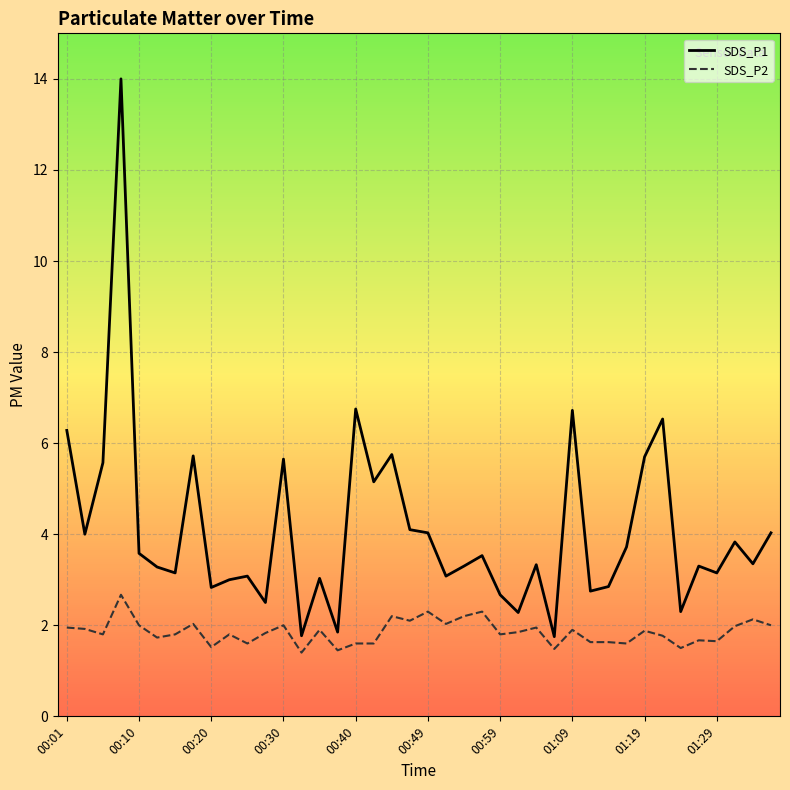

Which series has the widest spread of values?

SDS_P1